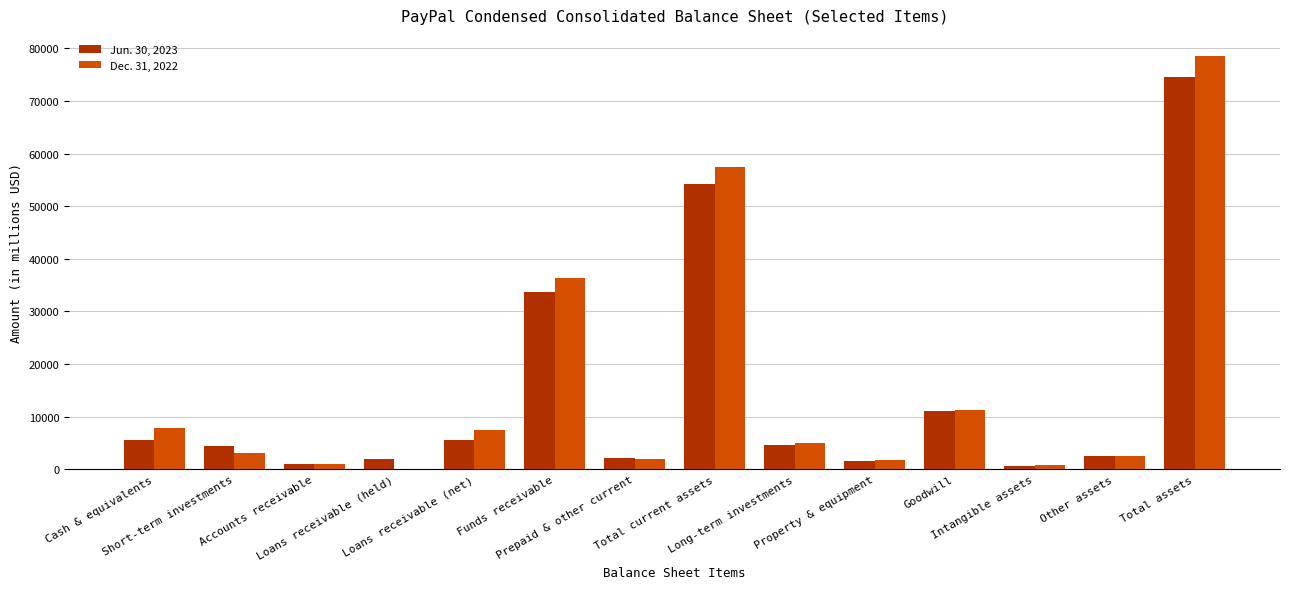

How many data points does each series have?

14